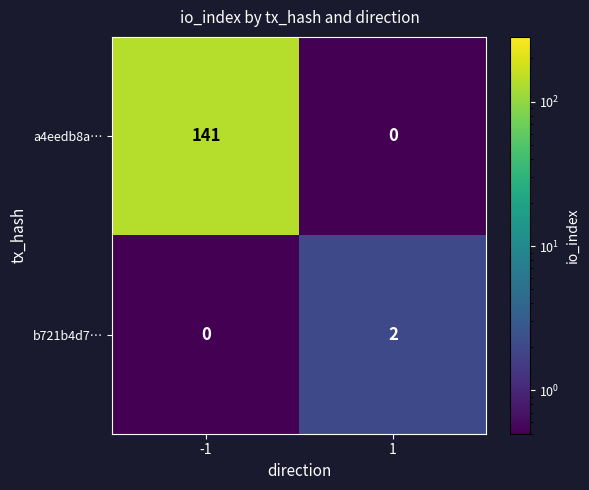

At how many categories does at least one series exceed 108?

1